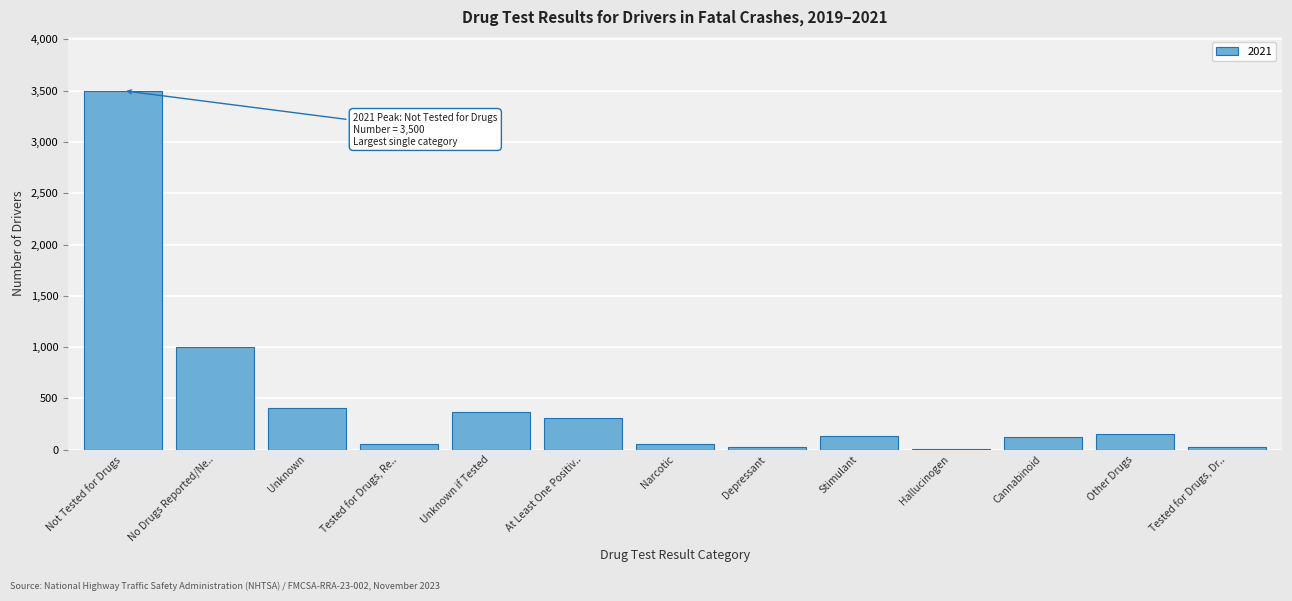

What is the change in value from No Drugs Reported/Ne.. to Unknown?

-603